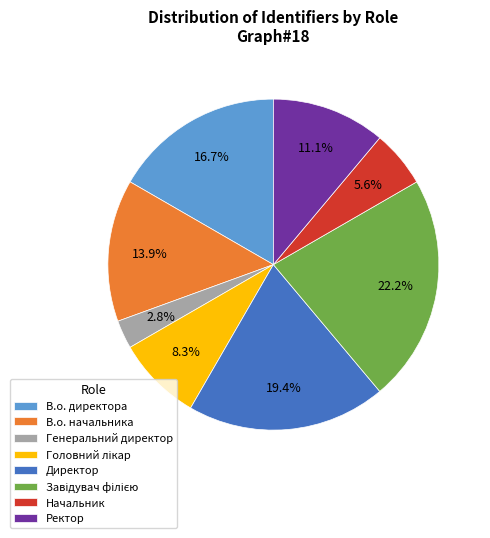

Which category has the smallest portion of the pie?

Генеральний директор